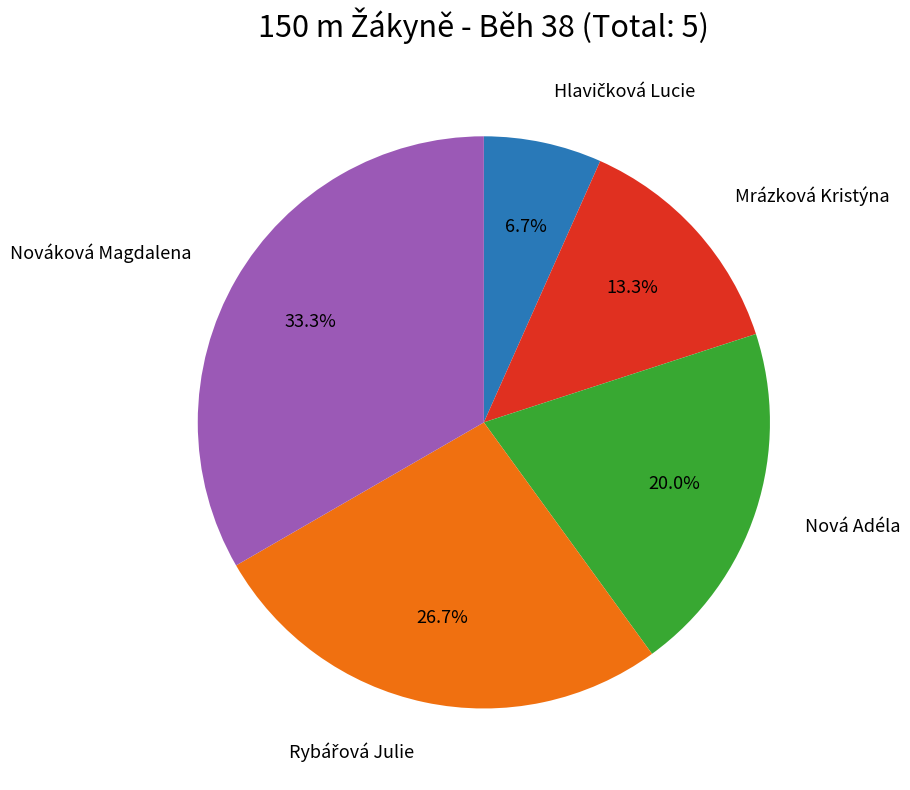

Is there any slice that represents more than half of the pie?

No